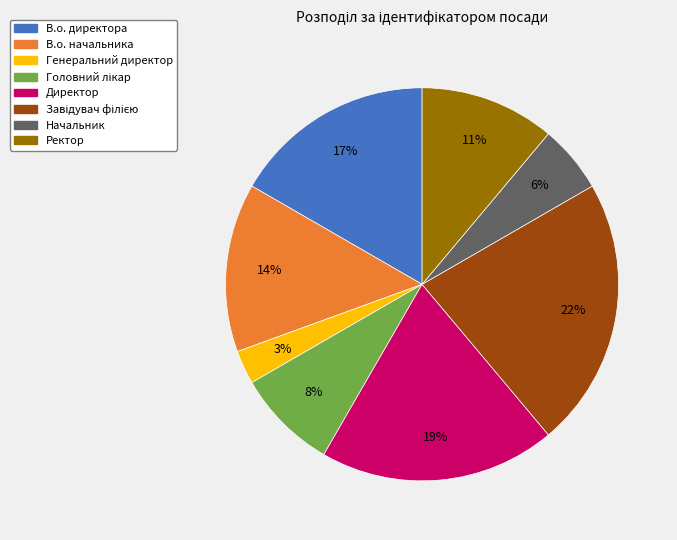

What is the smallest slice in the pie chart?

Генеральний директор